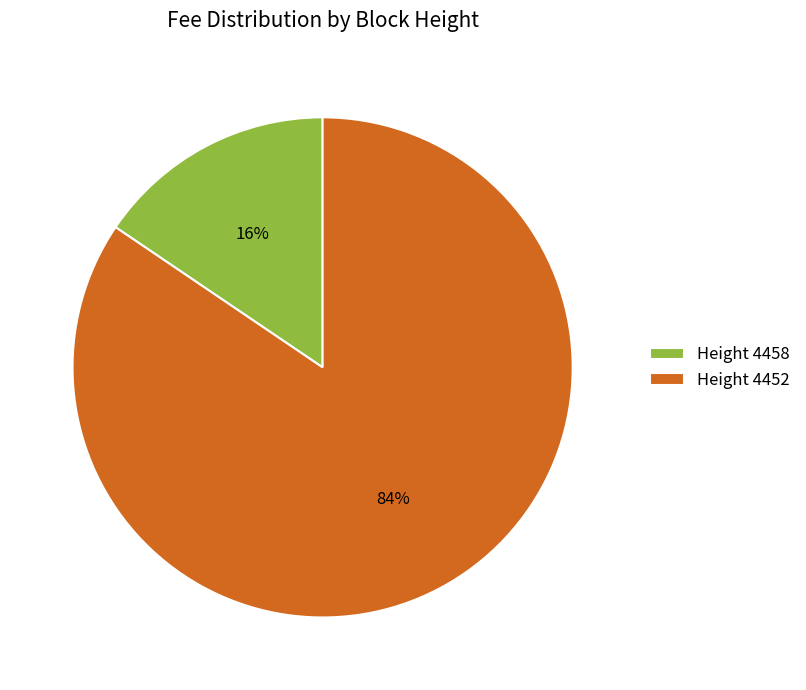

How many segments does this pie chart have?

2